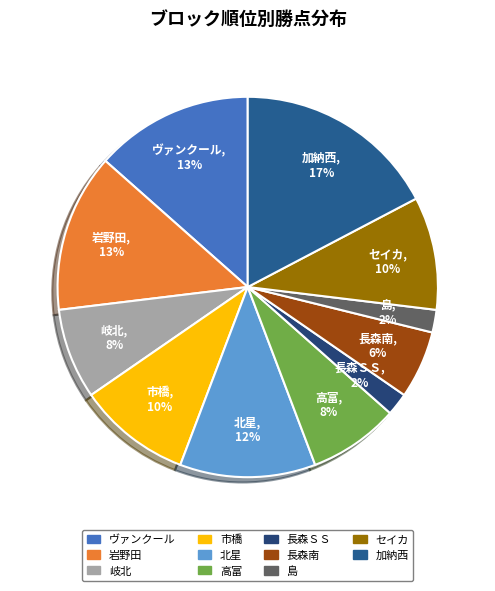

Which category has the biggest portion of the pie?

加納西